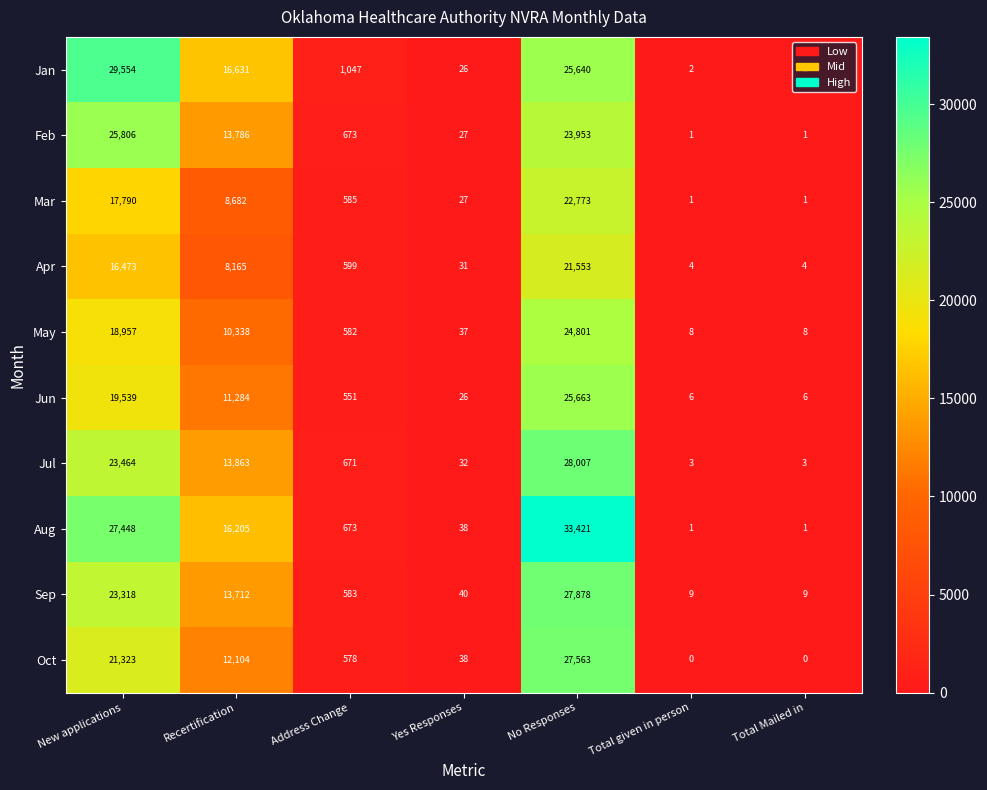

The May series shows 8 at Total given in person. True or false?

True